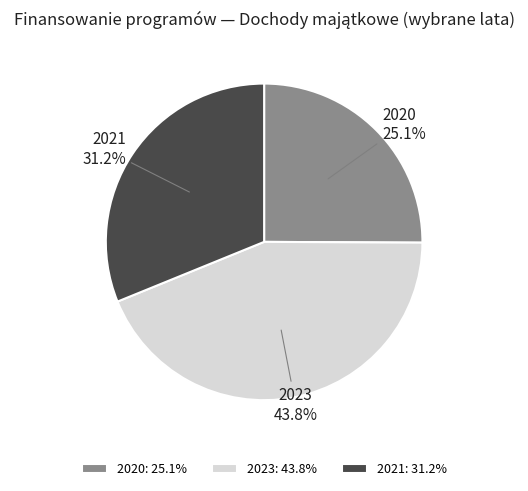

Count the number of slices in the pie.

3